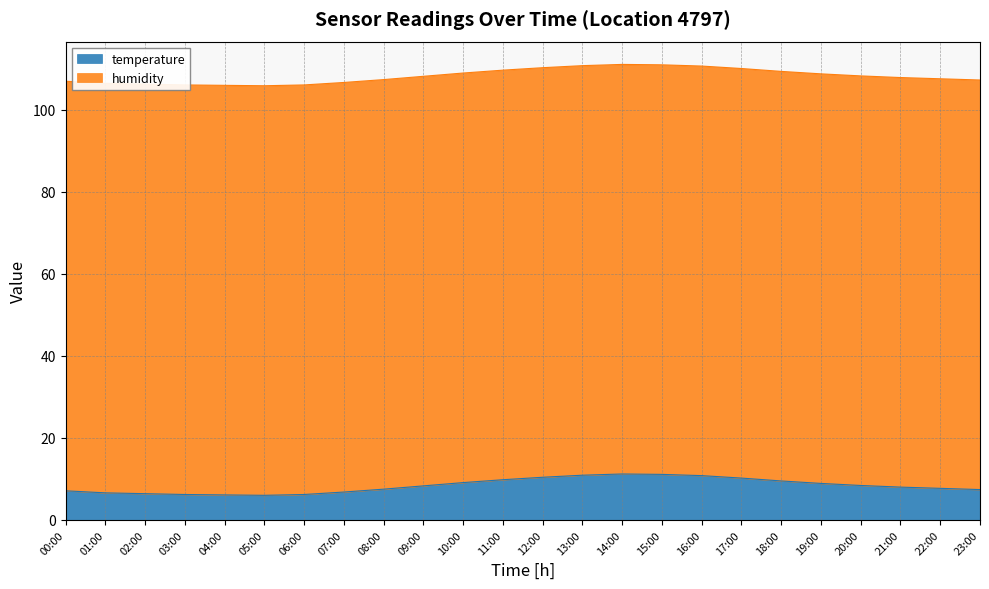

Which has a higher value, 20:00 or 01:00?

20:00